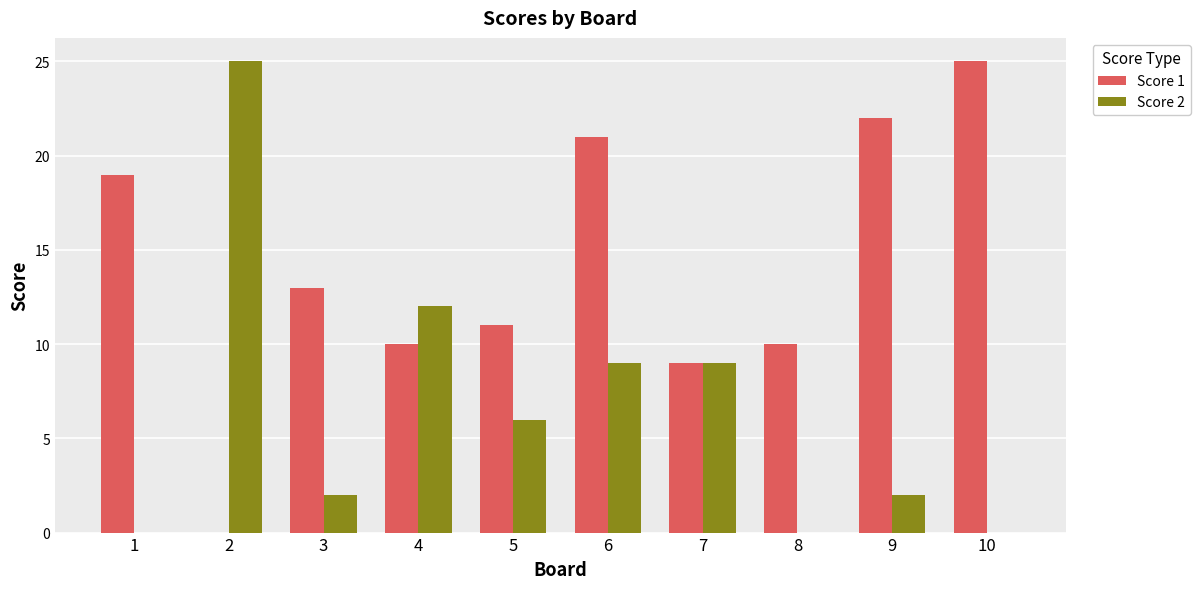

What are all the series names shown in the legend?

Score 1, Score 2